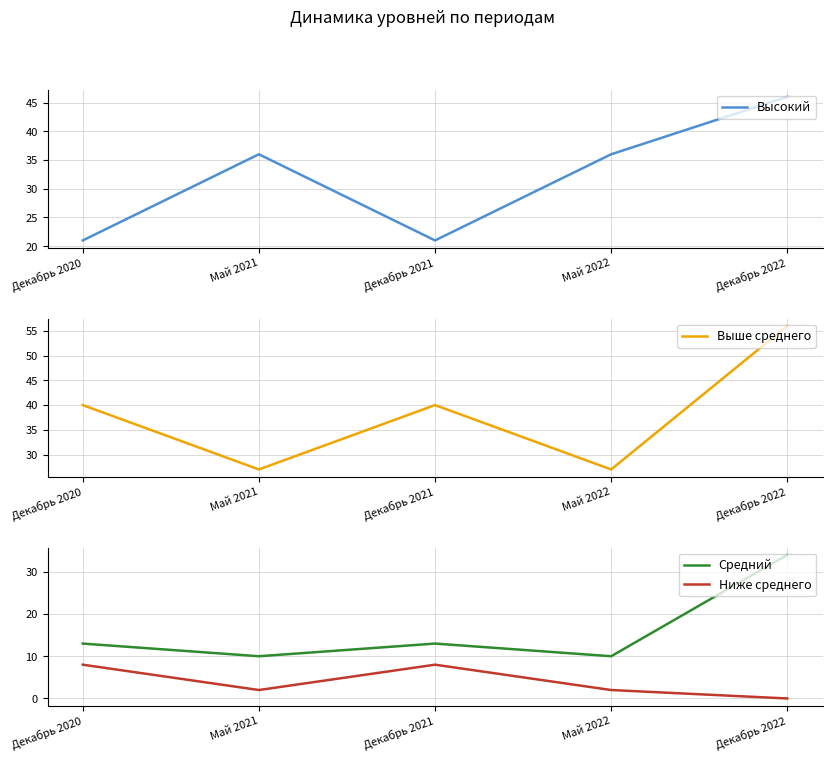

What is the difference between the highest and lowest values at Декабрь 2021?

32